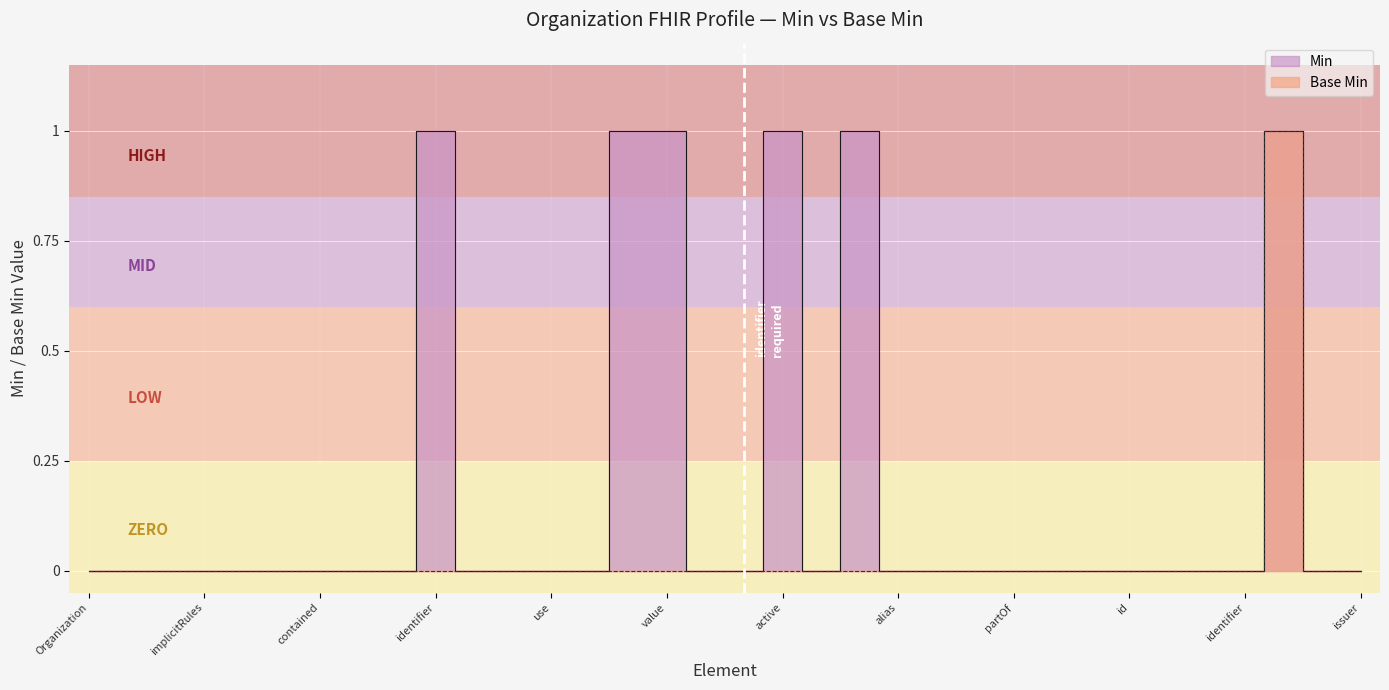

At how many categories does at least one series exceed 0?

6